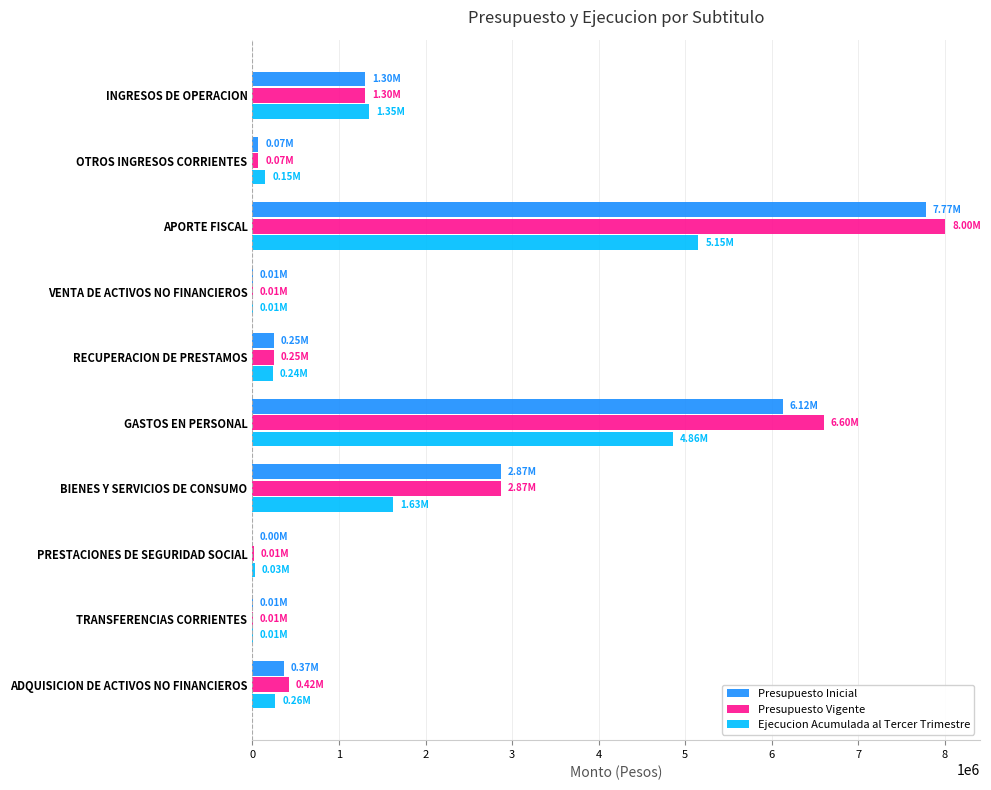

At which category is the sum across all series the highest?

APORTE FISCAL